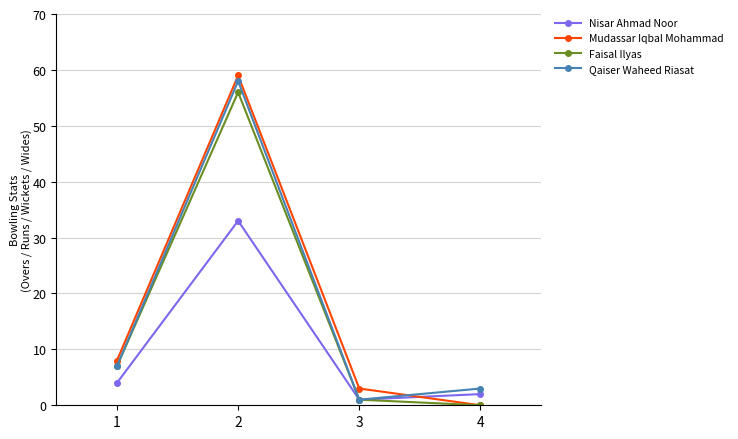

Does the chart have visible grid lines?

Yes